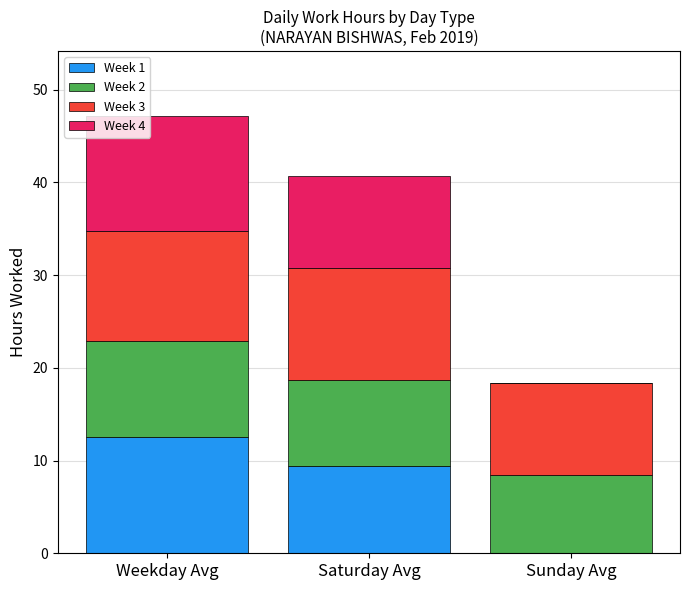

What is the average value of the Week 1 series?

7.3